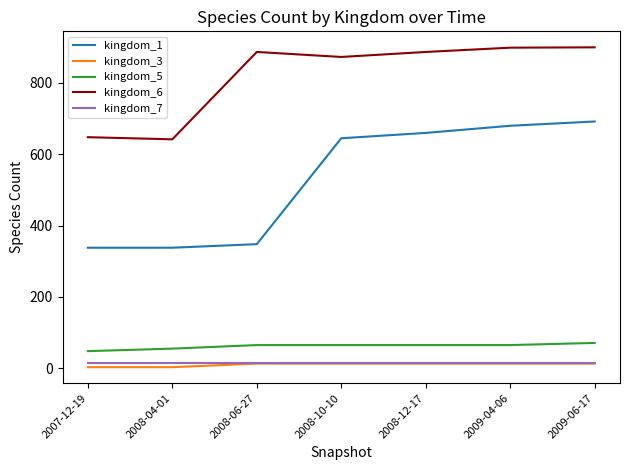

Is the value of kingdom_6 at 2008-06-27 greater than the value of kingdom_5 at 2008-10-10?

Yes